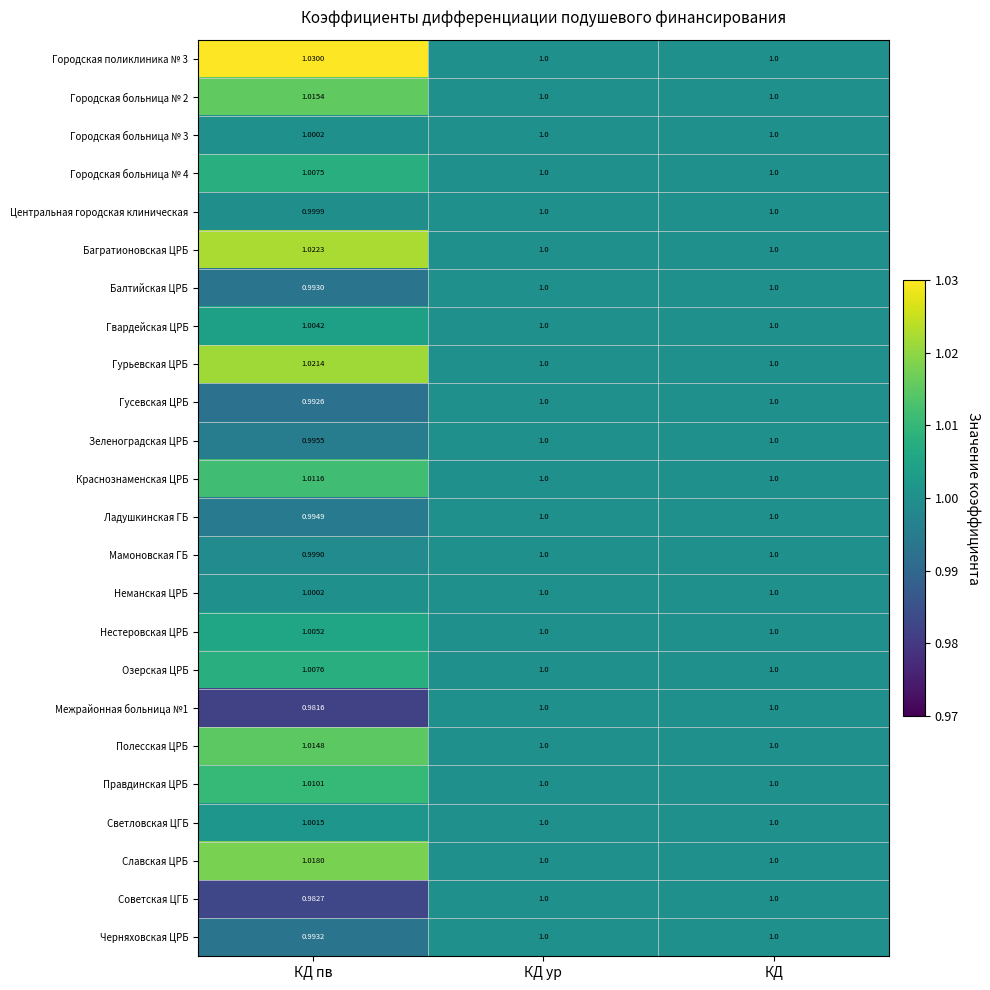

Is the value of Гвардейская ЦРБ at КД пв greater than the value of Черняховская ЦРБ at КД пв?

Yes